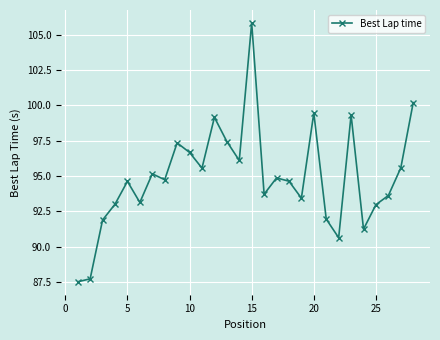

What is the value of the 8th point from the left?

94.7